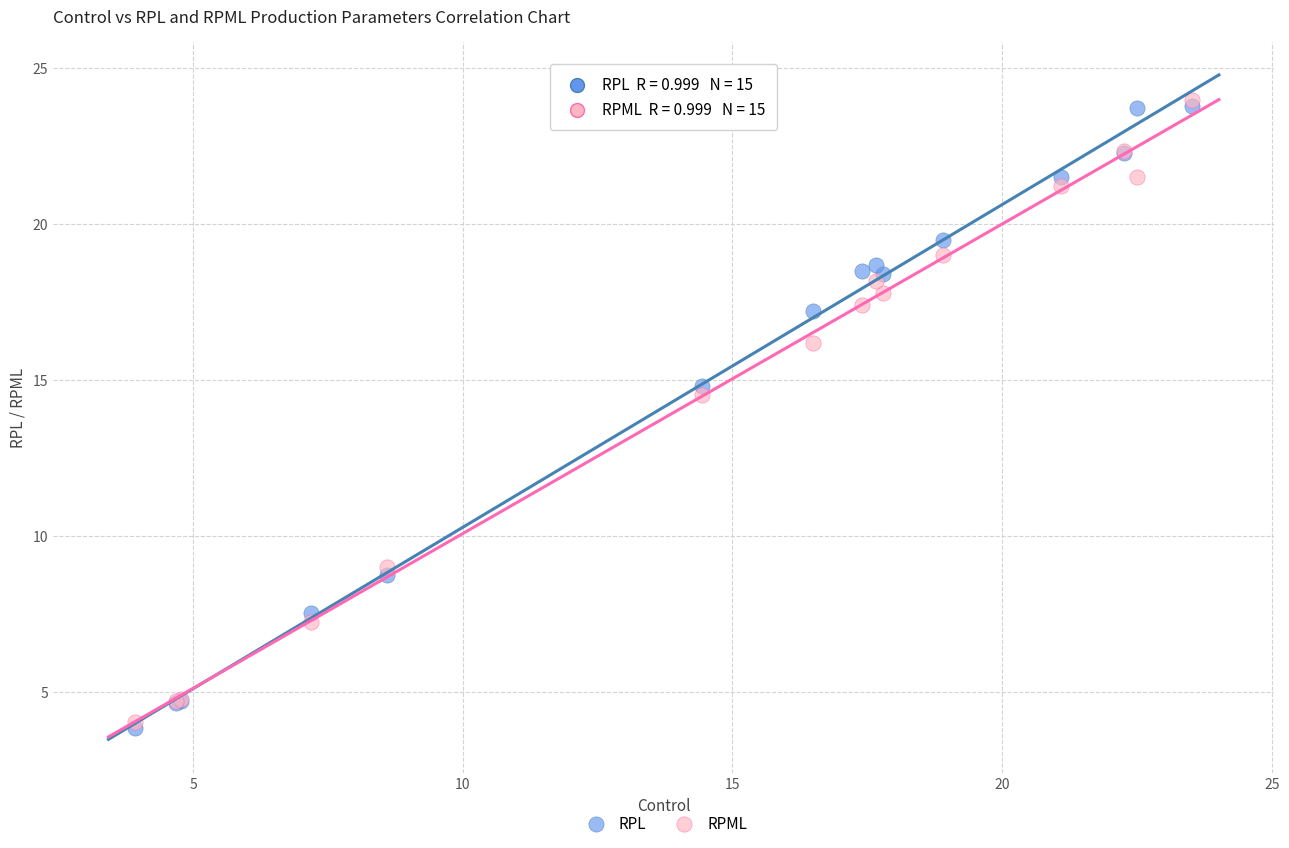

In the RPML series, what Y value is closest to 14?

14.5